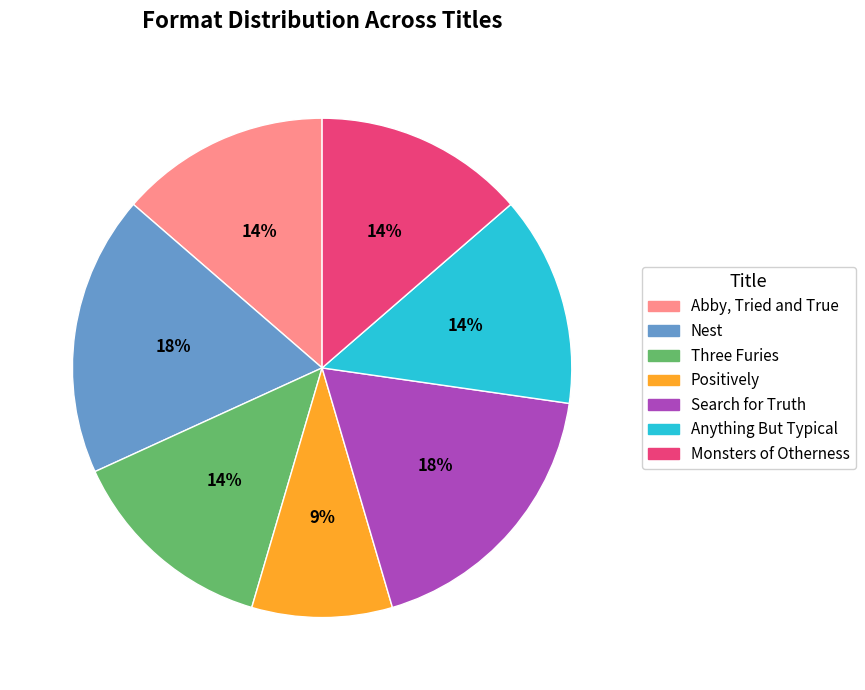

How many slices are in this pie chart?

7